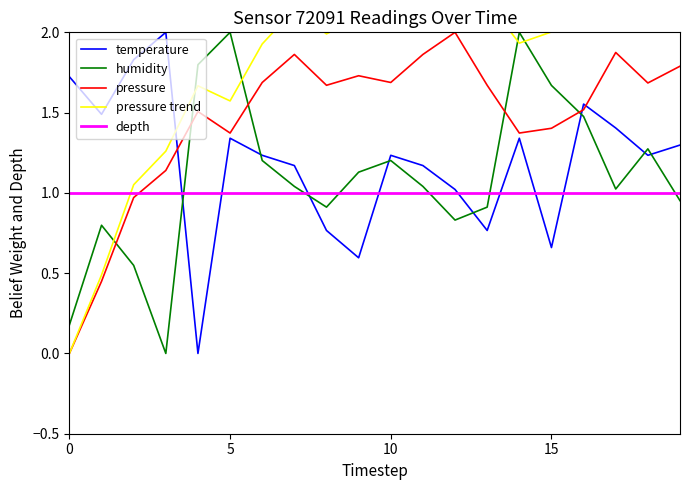

True or false: temperature and humidity intersect in this chart.

True